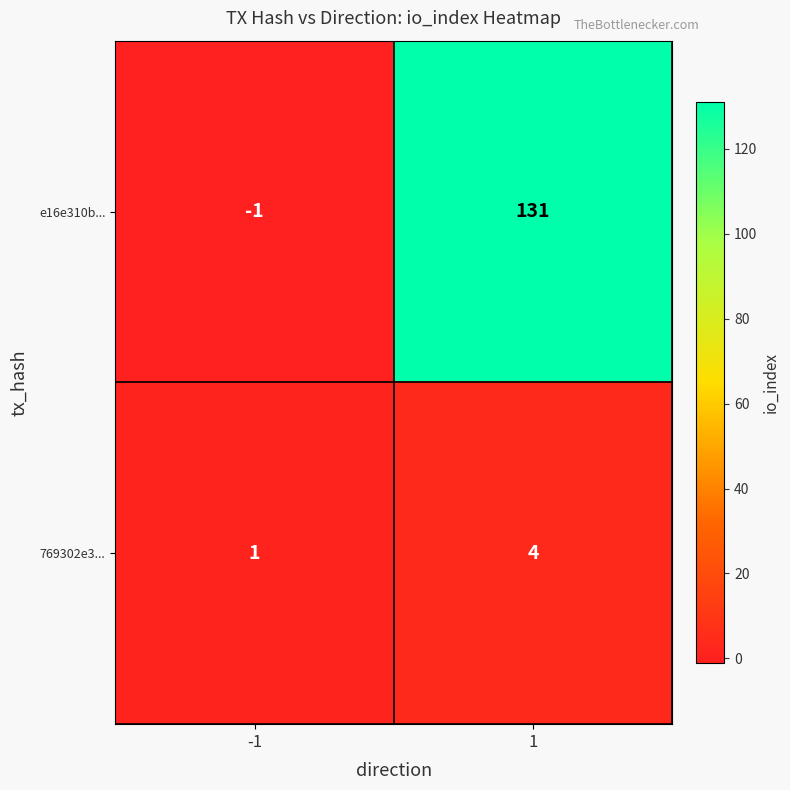

How many data points does each series have?

2